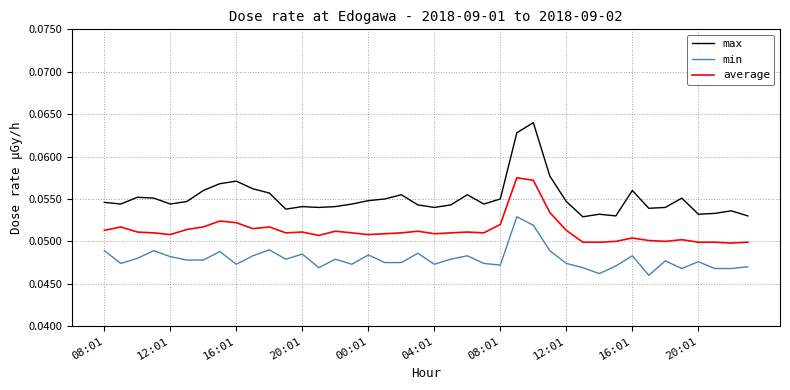

True or false: max and average intersect in this chart.

False